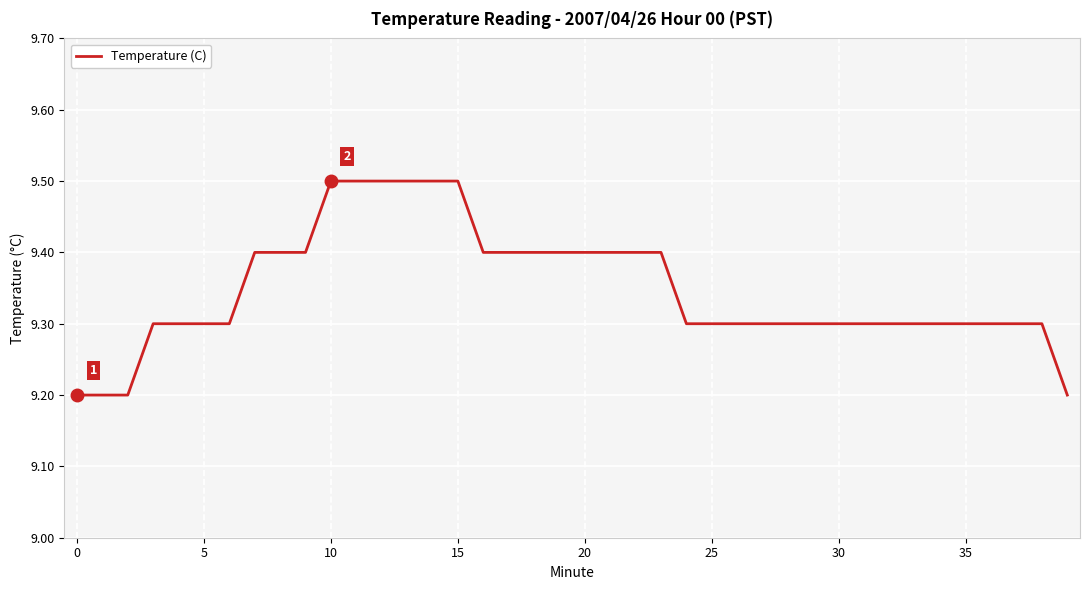

What is the difference between the maximum and minimum values?

0.3